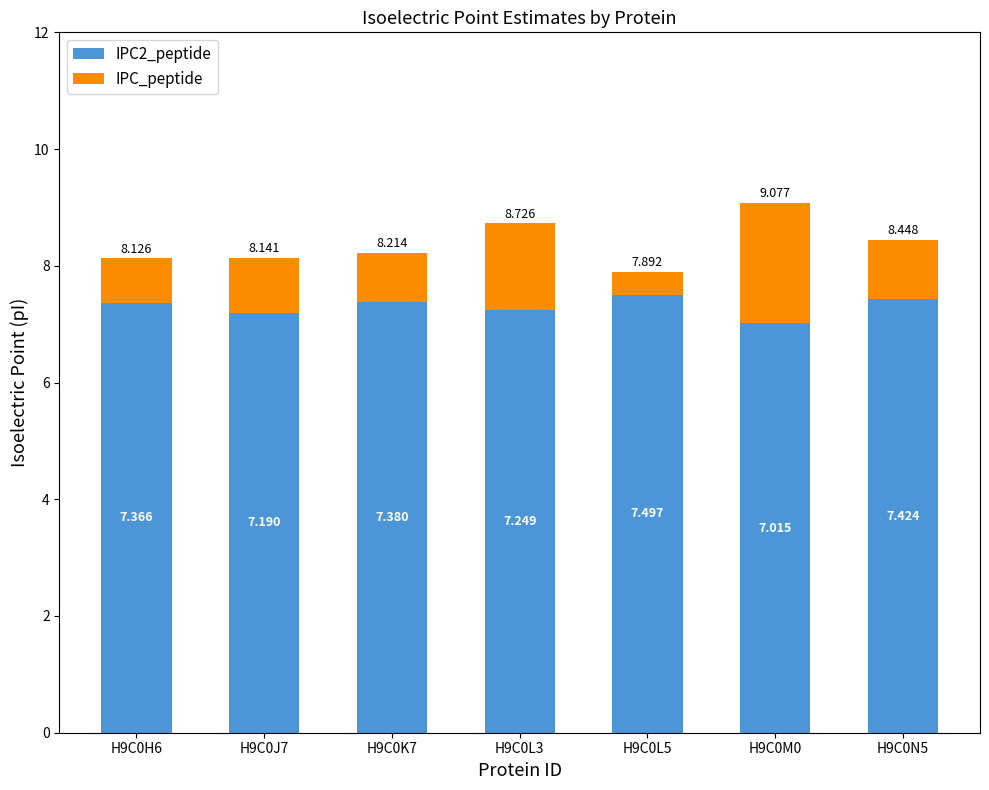

What are all the series names shown in the legend?

IPC2_peptide, IPC_peptide